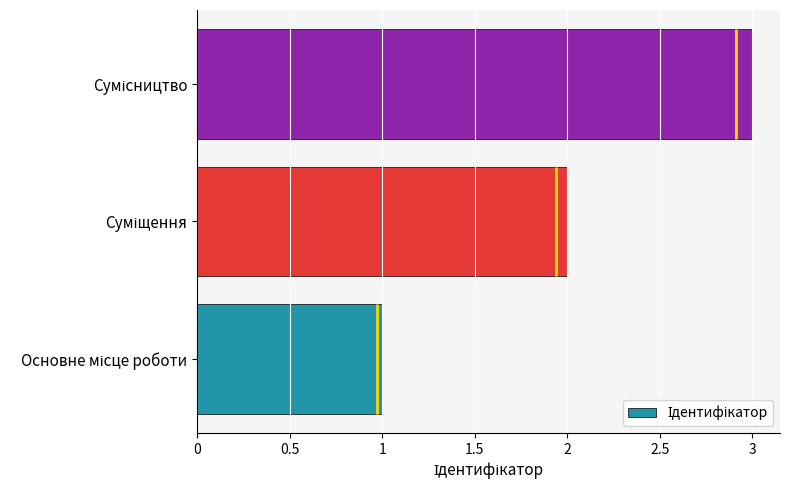

What is the sum of all values?

6